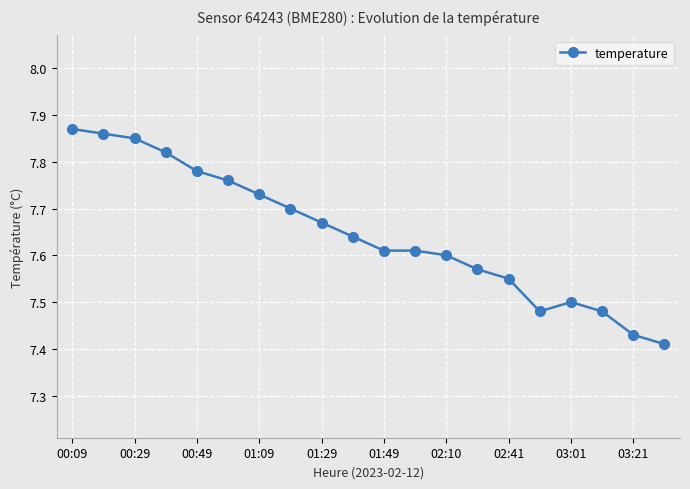

How many values are between 7 and 8?

20